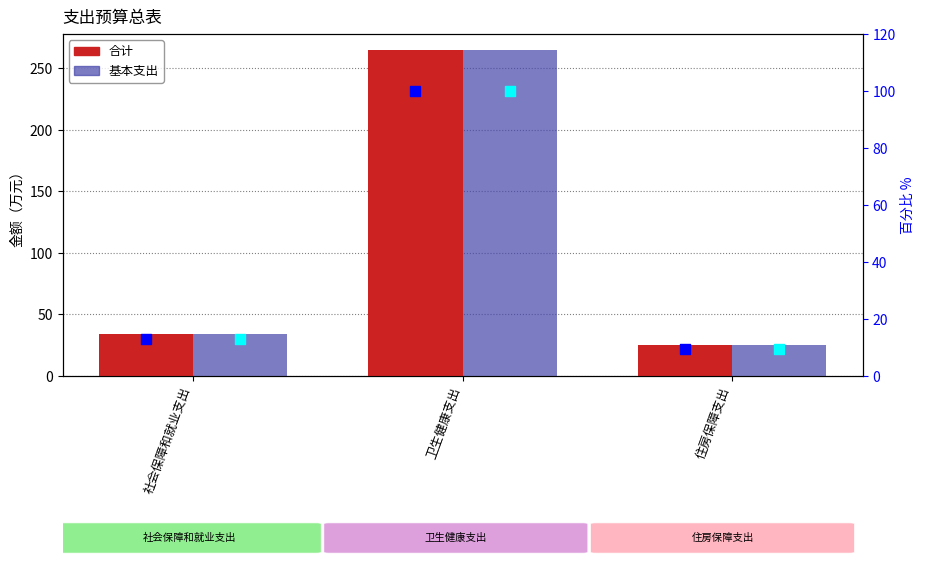

Which series contains the highest Y value?

合计